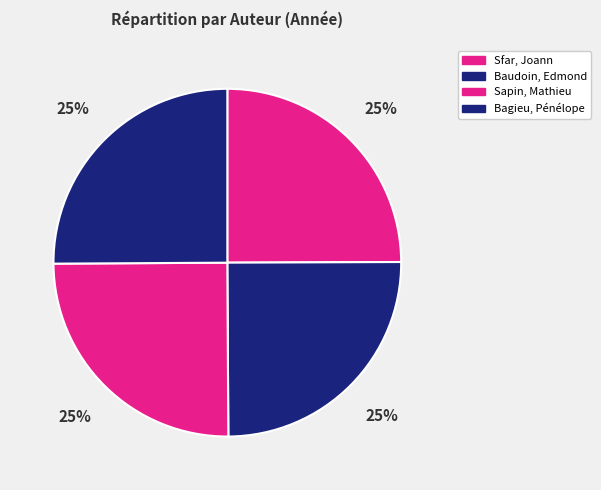

How many segments does this pie chart have?

4